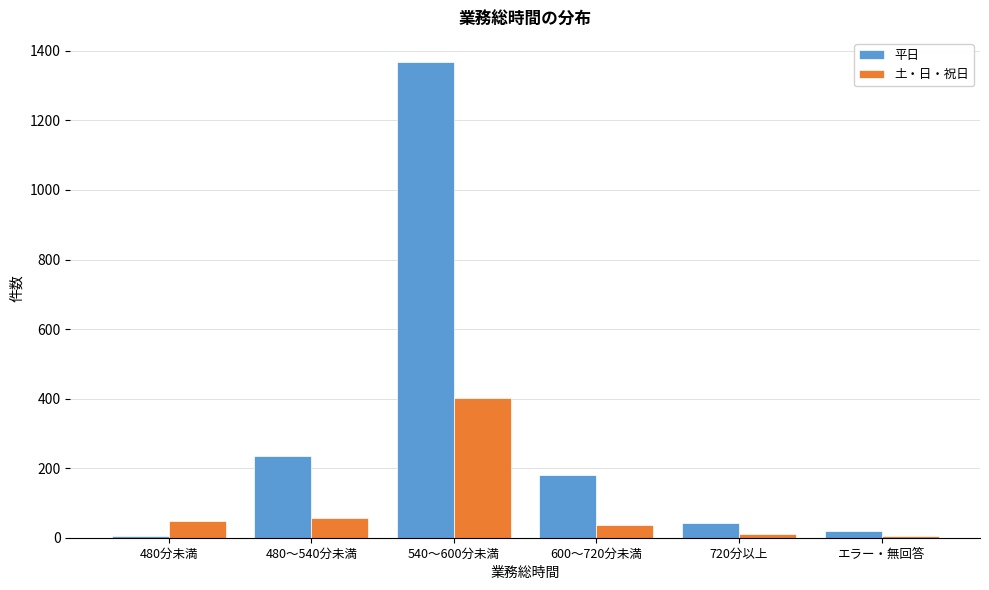

Which label corresponds to the largest value in the chart?

540～600分未満